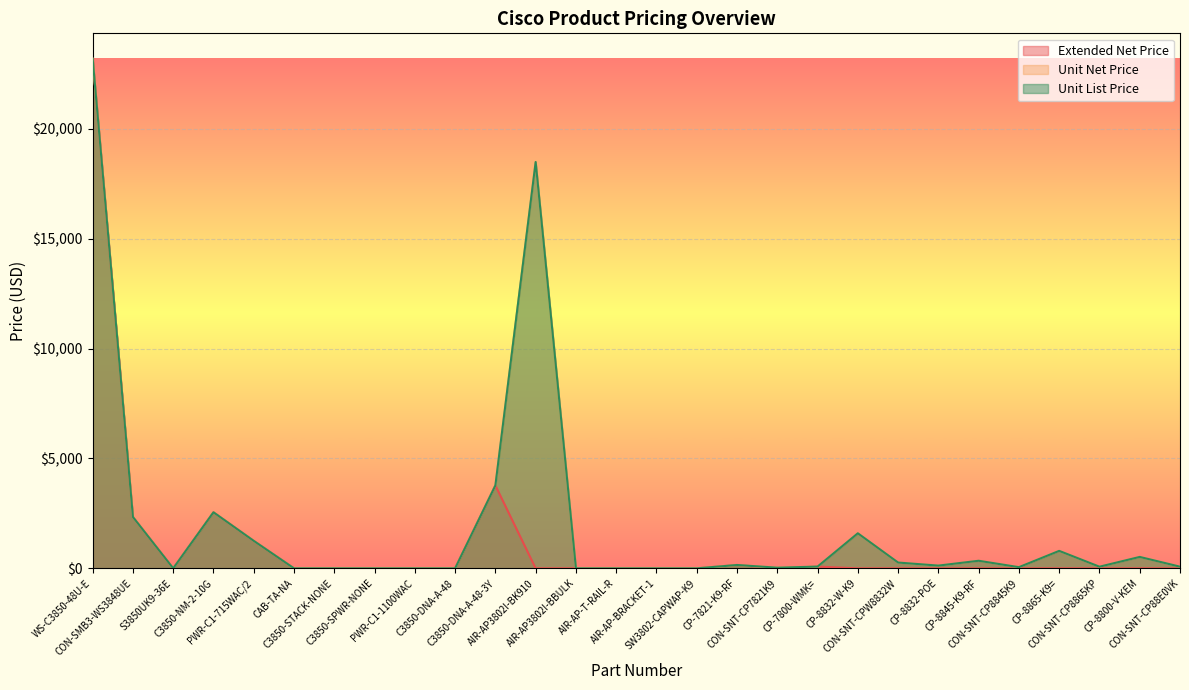

Reading right to left, what are all the values shown in this chart?

Extended Net Price: CON-SNT-CP88E0VK=0.0	CP-8800-V-KEM=0.0	CON-SNT-CP8865KP=0.0	CP-8865-K9==0.0	CON-SNT-CP8845K9=0.0	CP-8845-K9-RF=0.0	CP-8832-POE=0.0	CON-SNT-CPW8832W=0.0	CP-8832-W-K9=0.0	CP-7800-WMK==80.0	CON-SNT-CP7821K9=0.0	CP-7821-K9-RF=153.0	SW3802-CAPWAP-K9=0.0	AIR-AP-BRACKET-1=0.0	AIR-AP-T-RAIL-R=0.0	AIR-AP3802I-BBULK=0.0	AIR-AP3802I-BK910=0.0	C3850-DNA-A-48-3Y=3770.0	C3850-DNA-A-48=0.0	PWR-C1-1100WAC=0.0	C3850-SPWR-NONE=0.0	C3850-STACK-NONE=0.0	CAB-TA-NA=0.0	PWR-C1-715WAC/2=1250.0	C3850-NM-2-10G=2550.0	S3850UK9-36E=0.0	CON-SMB3-WS3848UE=2334.0	WS-C3850-48U-E=23180.0
Unit Net Price: CON-SNT-CP88E0VK=76.4	CP-8800-V-KEM=520.0	CON-SNT-CP8865KP=75.0	CP-8865-K9==795.0	CON-SNT-CP8845K9=54.0	CP-8845-K9-RF=345.0	CP-8832-POE=125.0	CON-SNT-CPW8832W=264.0	CP-8832-W-K9=1595.0	CP-7800-WMK==80.0	CON-SNT-CP7821K9=30.0	CP-7821-K9-RF=153.0	SW3802-CAPWAP-K9=0.0	AIR-AP-BRACKET-1=0.0	AIR-AP-T-RAIL-R=0.0	AIR-AP3802I-BBULK=0.0	AIR-AP3802I-BK910=18485.0	C3850-DNA-A-48-3Y=3770.0	C3850-DNA-A-48=0.0	PWR-C1-1100WAC=0.0	C3850-SPWR-NONE=0.0	C3850-STACK-NONE=0.0	CAB-TA-NA=0.0	PWR-C1-715WAC/2=1250.0	C3850-NM-2-10G=2550.0	S3850UK9-36E=0.0	CON-SMB3-WS3848UE=2334.0	WS-C3850-48U-E=23180.0
Unit List Price: CON-SNT-CP88E0VK=76.4	CP-8800-V-KEM=520.0	CON-SNT-CP8865KP=75.0	CP-8865-K9==795.0	CON-SNT-CP8845K9=54.0	CP-8845-K9-RF=345.0	CP-8832-POE=125.0	CON-SNT-CPW8832W=264.0	CP-8832-W-K9=1595.0	CP-7800-WMK==80.0	CON-SNT-CP7821K9=30.0	CP-7821-K9-RF=153.0	SW3802-CAPWAP-K9=0.0	AIR-AP-BRACKET-1=0.0	AIR-AP-T-RAIL-R=0.0	AIR-AP3802I-BBULK=0.0	AIR-AP3802I-BK910=18485.0	C3850-DNA-A-48-3Y=3770.0	C3850-DNA-A-48=0.0	PWR-C1-1100WAC=0.0	C3850-SPWR-NONE=0.0	C3850-STACK-NONE=0.0	CAB-TA-NA=0.0	PWR-C1-715WAC/2=1250.0	C3850-NM-2-10G=2550.0	S3850UK9-36E=0.0	CON-SMB3-WS3848UE=2334.0	WS-C3850-48U-E=23180.0